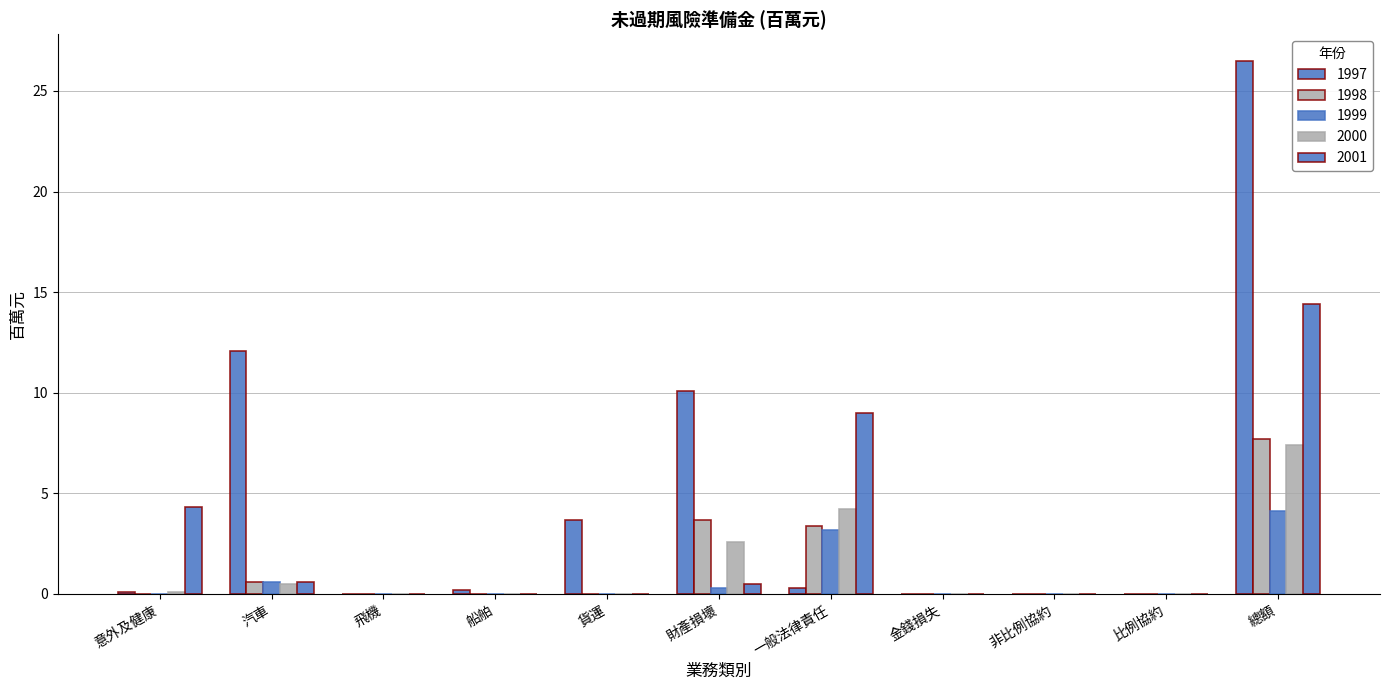

What is the sum of all 2000 values?

14.8